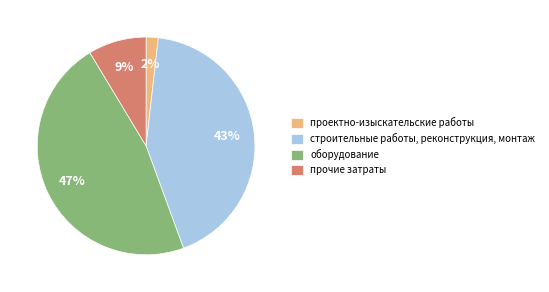

Does прочие затраты account for over 50% of the chart?

No